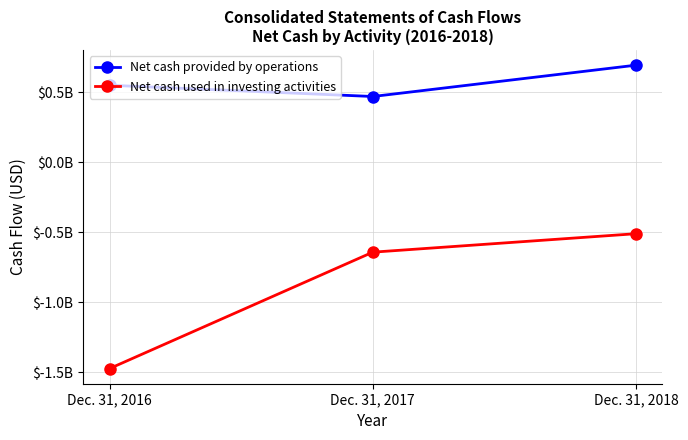

What is the difference between the maximum and second lowest values in the Net cash provided by operations series?

143352000